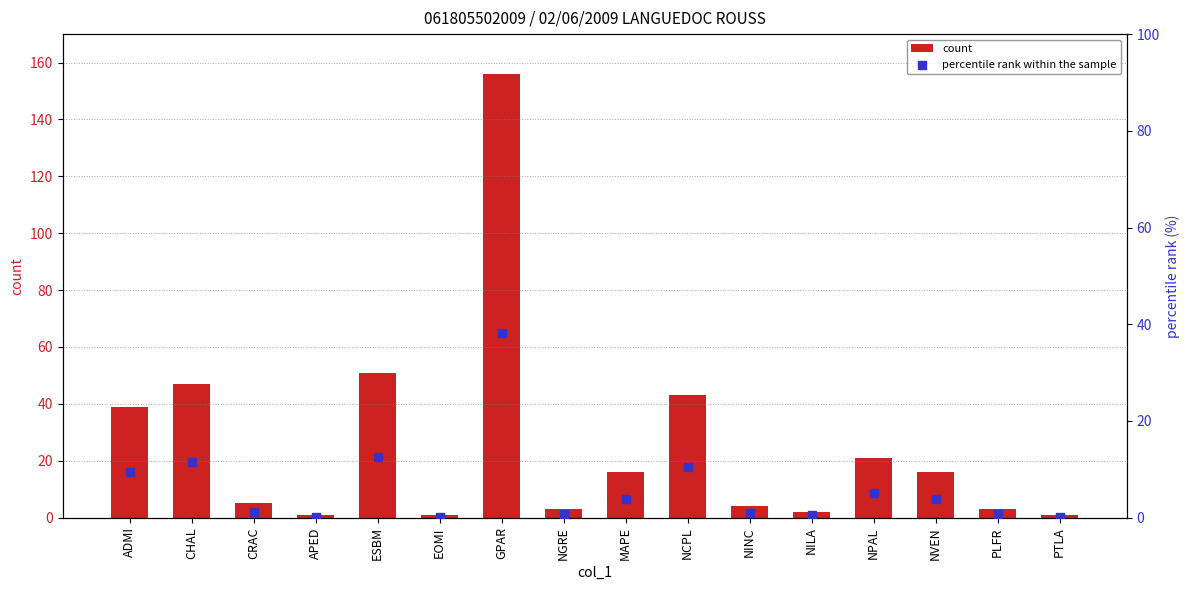

What are all the series names shown in the legend?

count, percentile rank within the sample